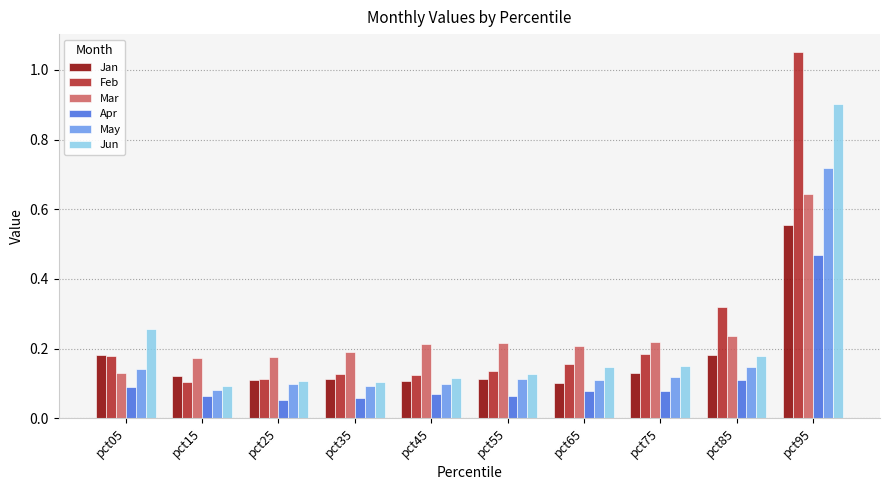

At how many categories does at least one series exceed 0?

10